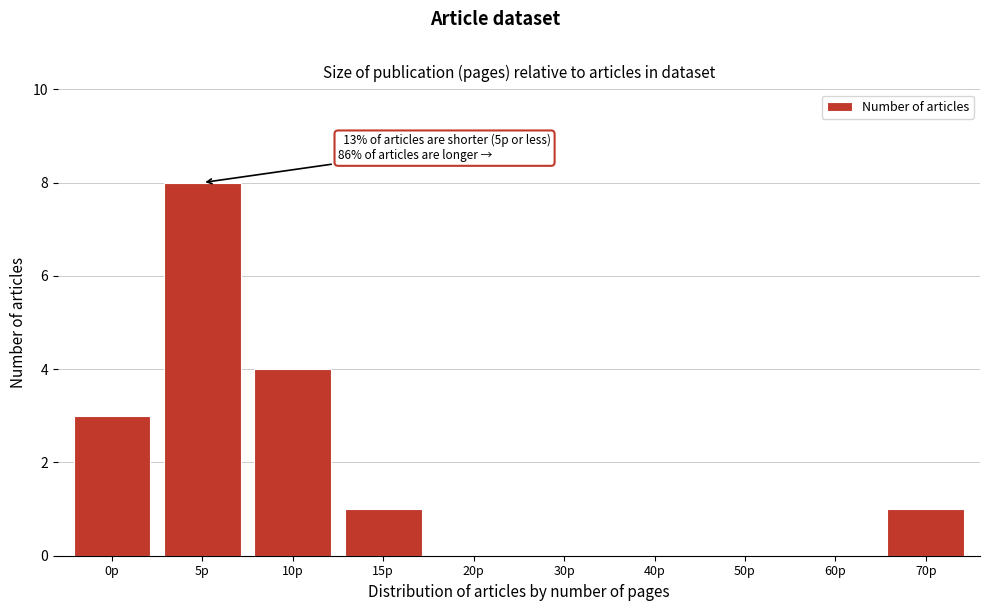

Reading left to right, transcribe all the data shown in this chart.

0p=3	5p=8	10p=4	15p=1	20p=0	30p=0	40p=0	50p=0	60p=0	70p=1